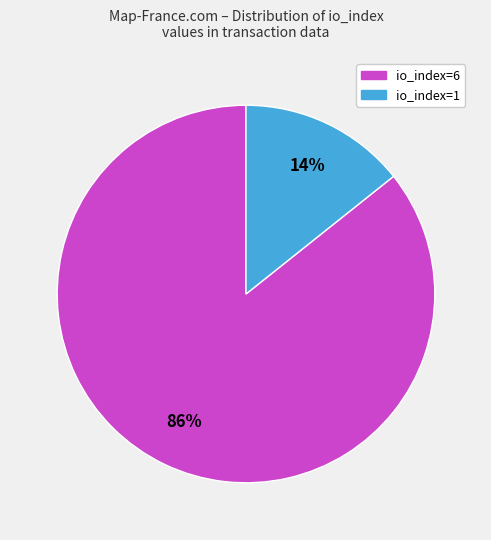

What is the ratio of the value at io_index=1 to the value at io_index=6?

0.2